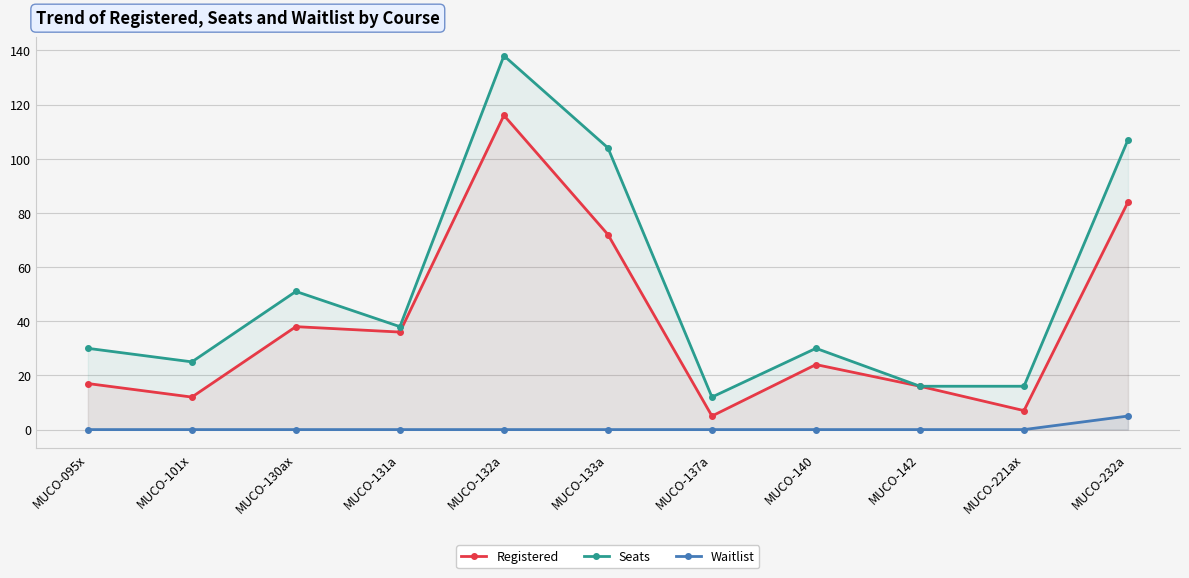

How many lines are shown in the chart?

3